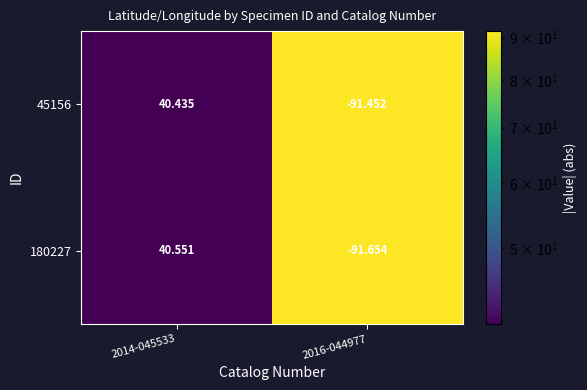

How many values in the 45156 series exceed 40?

1